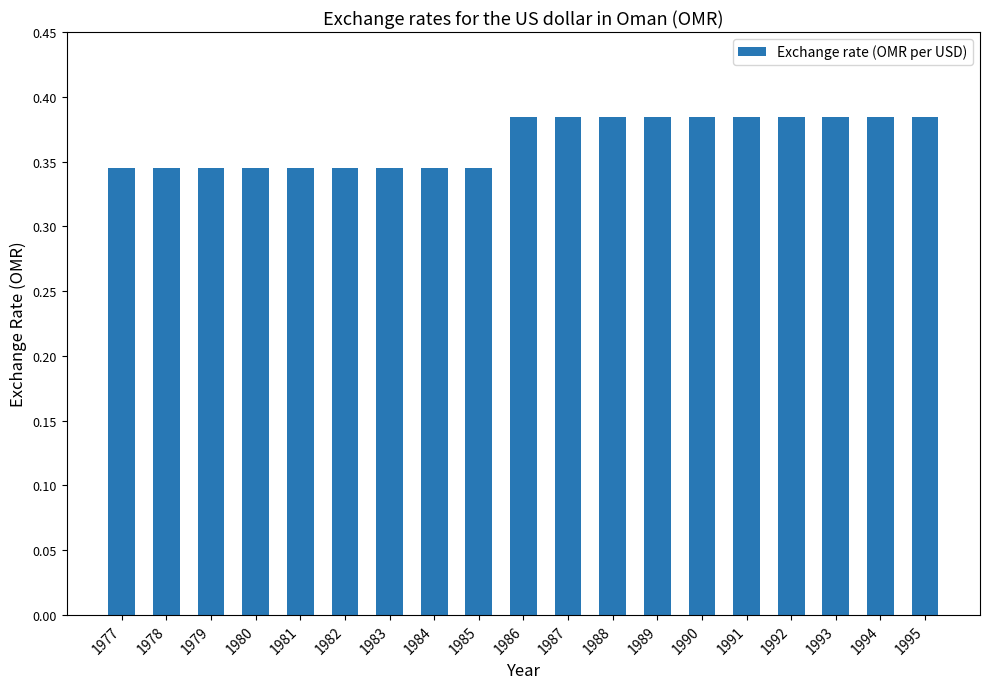

True or false: the data shows 0.5 at 1985.

False